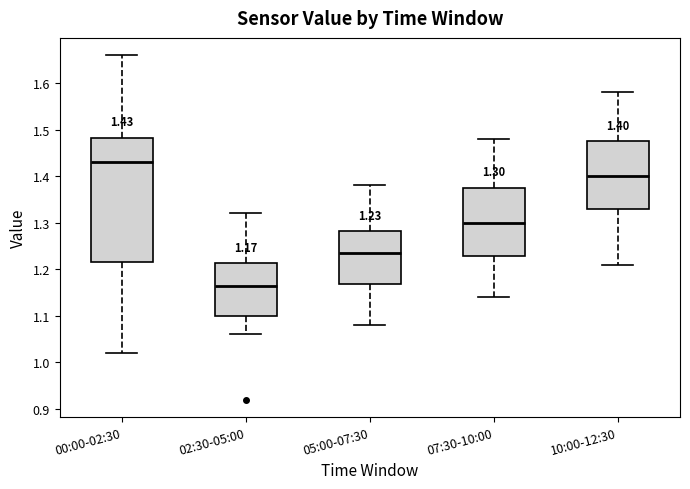

Which box has the highest median line?

00:00-02:30